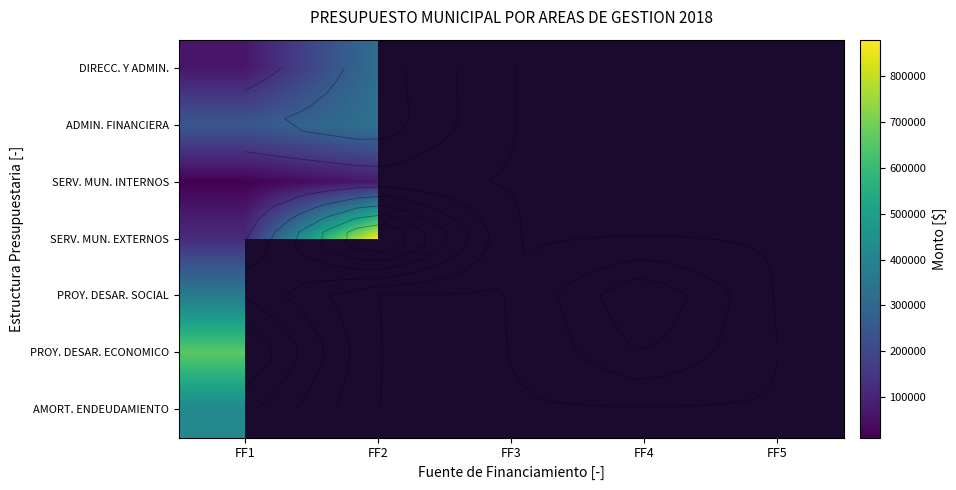

At which category is the sum across all series the highest?

FF1